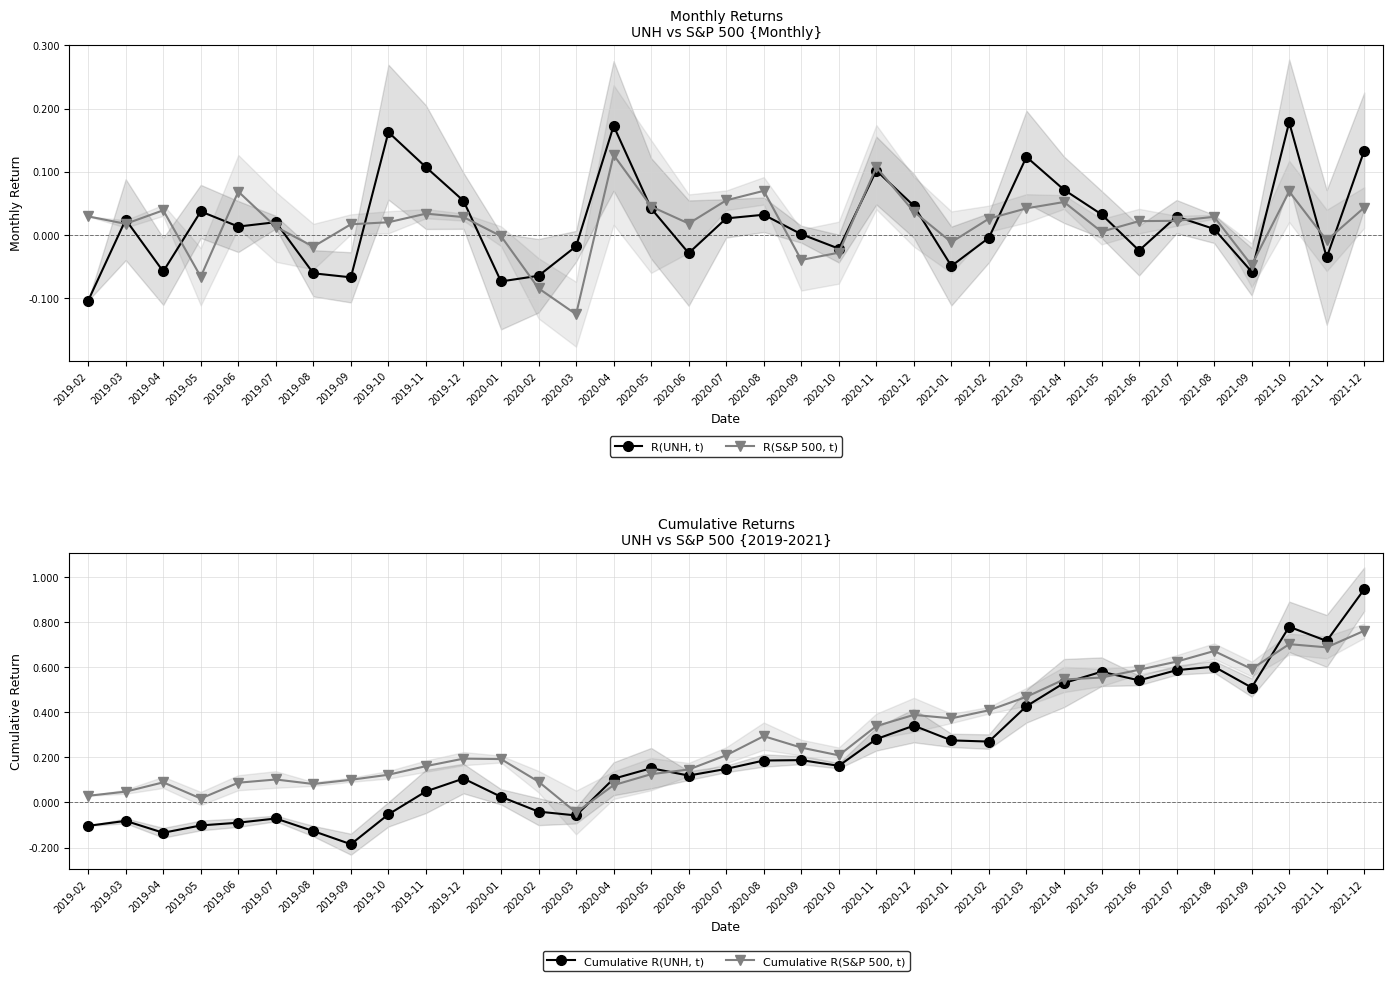

Where do Cumulative R(S&P 500, t) and R(S&P 500, t) first cross each other?

2020-03 and 2020-04